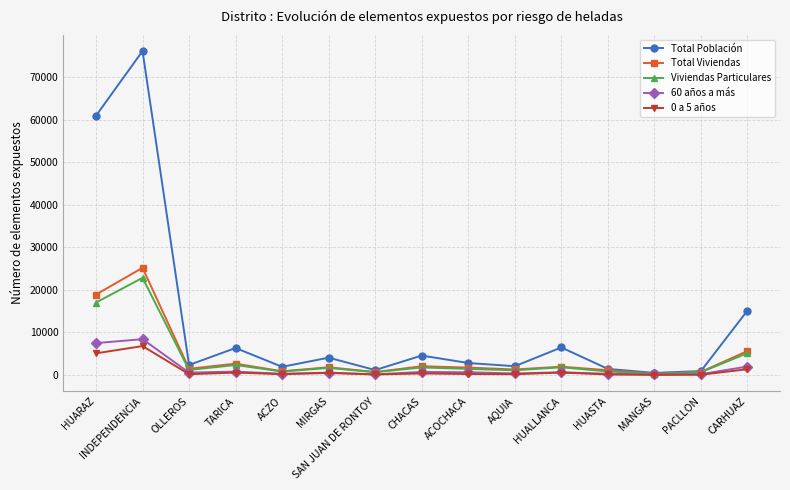

How many lines are shown in the chart?

5